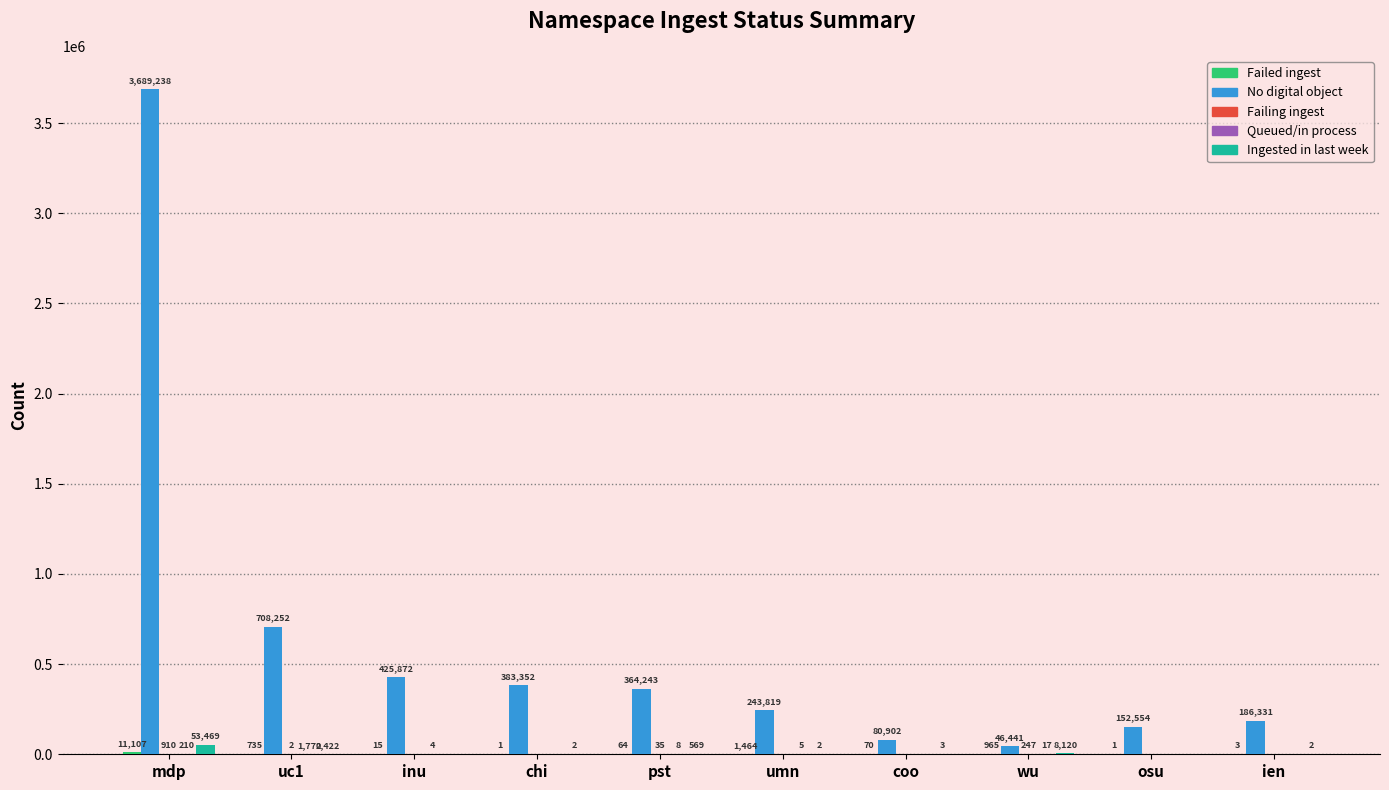

What is the difference between the No digital object values at pst and mdp?

3324995